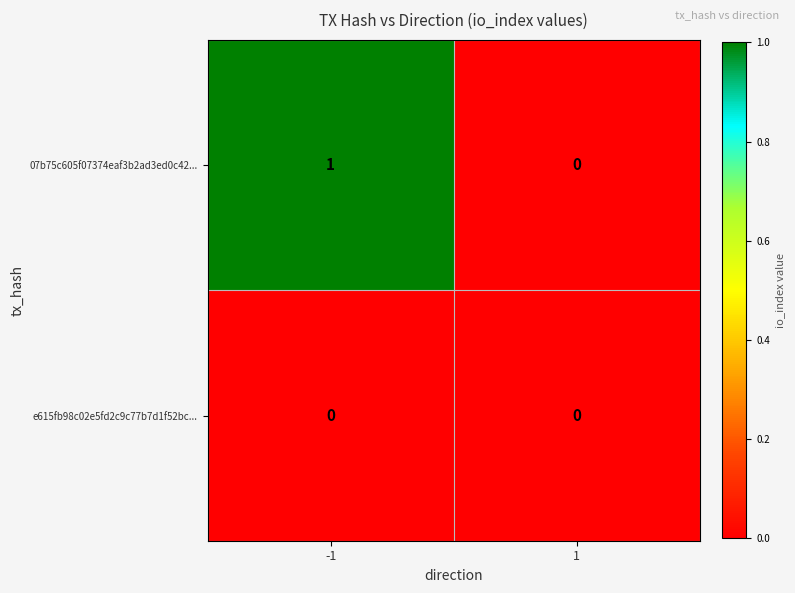

Is the value of 07b75c605f07374eaf3b2ad3ed0c42... at -1 greater than the value of e615fb98c02e5fd2c9c77b7d1f52bc... at 1?

Yes